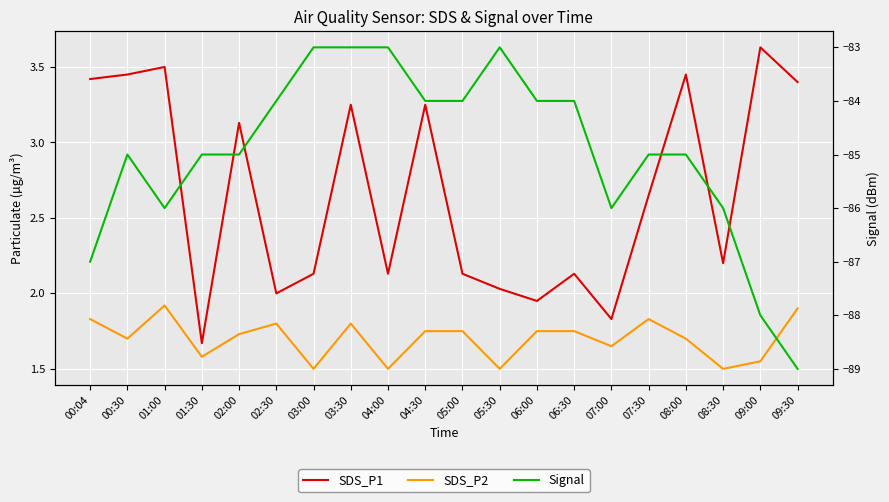

What is the difference between the maximum and minimum values in the SDS_P1 series?

2.0